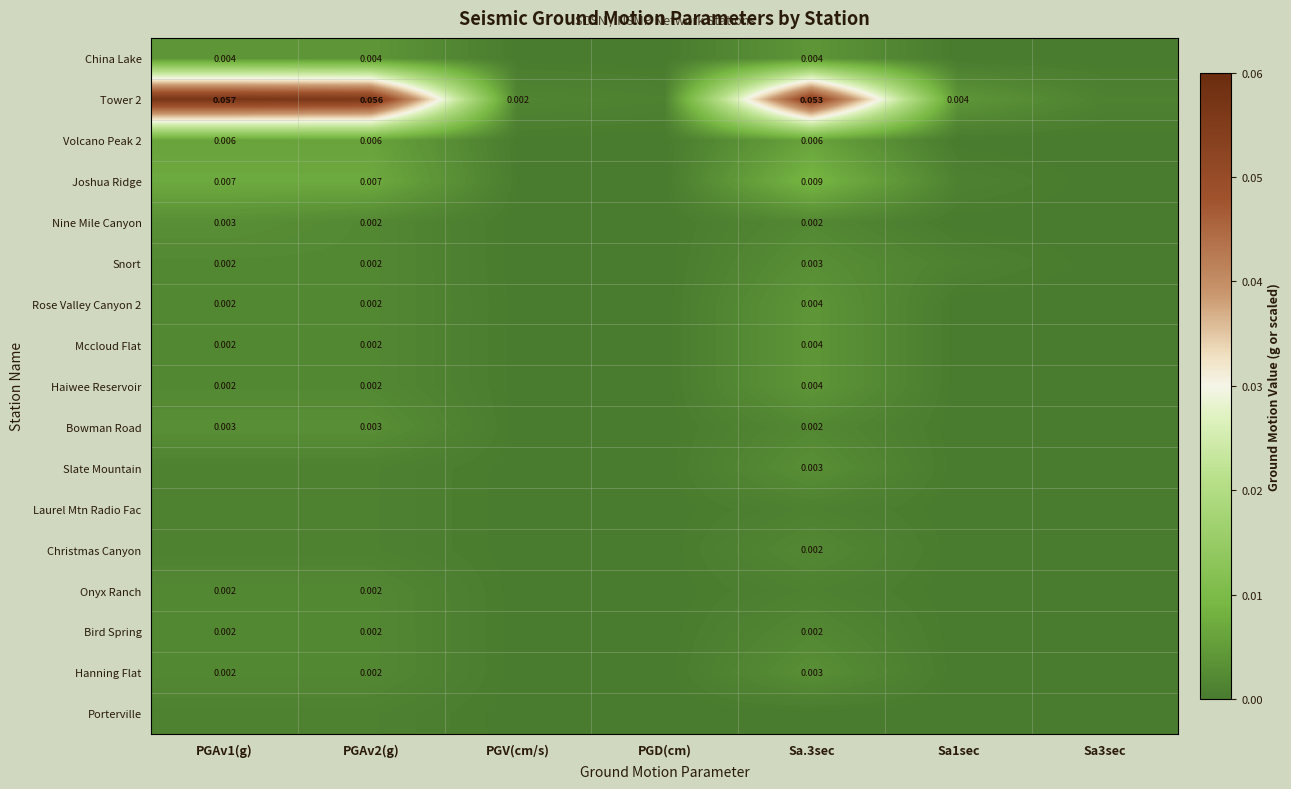

Which label corresponds to the largest value in the chart?

PGAv1(g)